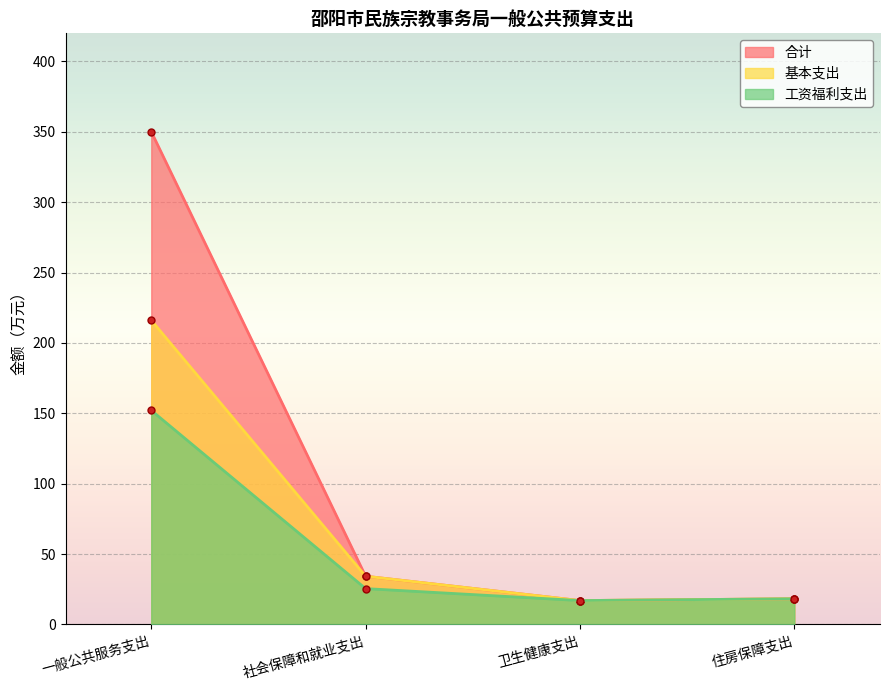

Reading left to right, extract all data points from this chart.

合计: 350.1	34.3	17.0	18.2
基本支出: 216.1	34.3	17.0	18.2
工资福利支出: 152.1	25.5	17.0	18.2